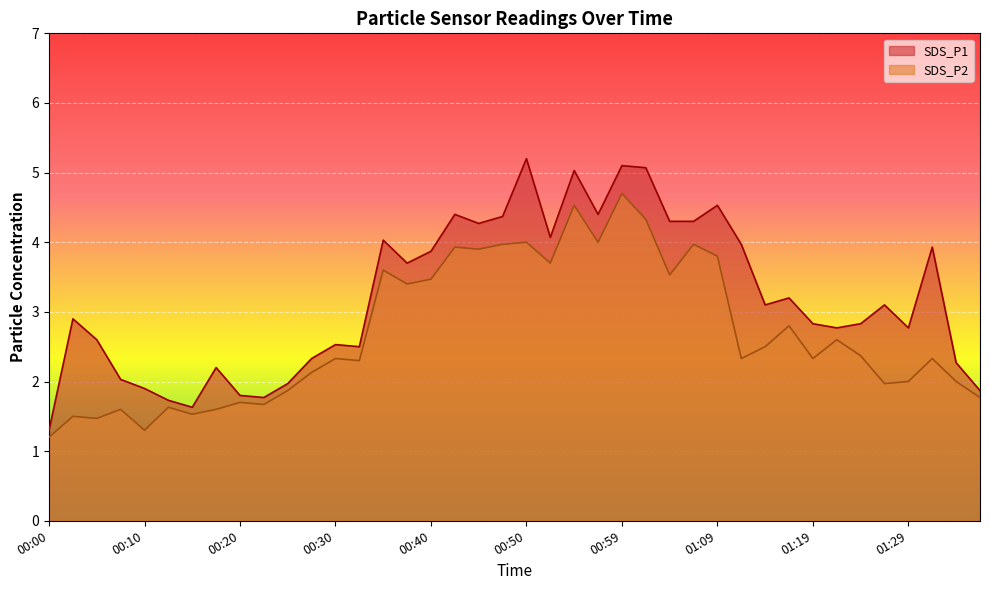

What is the average value of the SDS_P2 series?

2.7